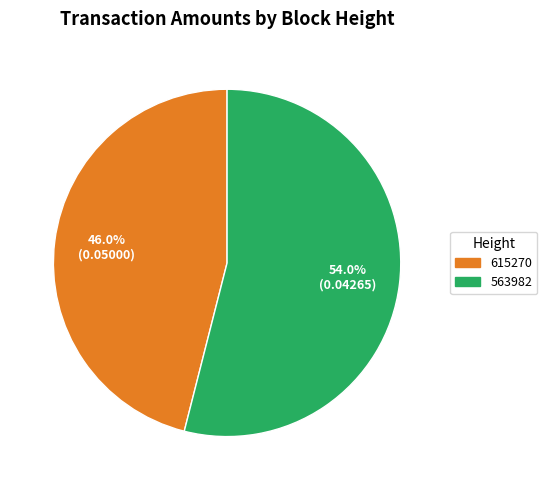

Rank the categories by value from highest to lowest.

563982, 615270